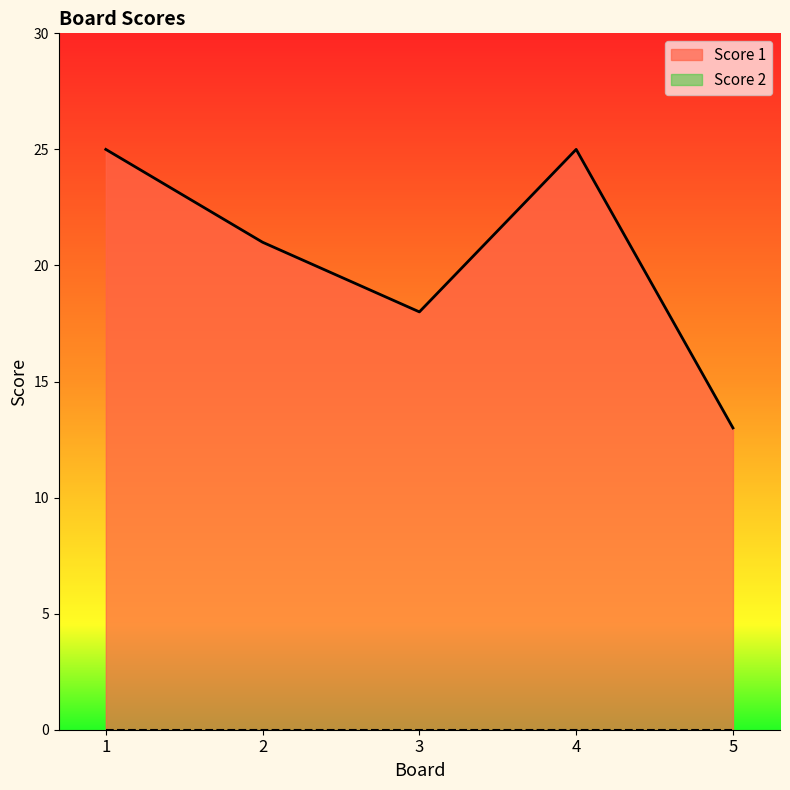

Count the number of values greater than 21.

2